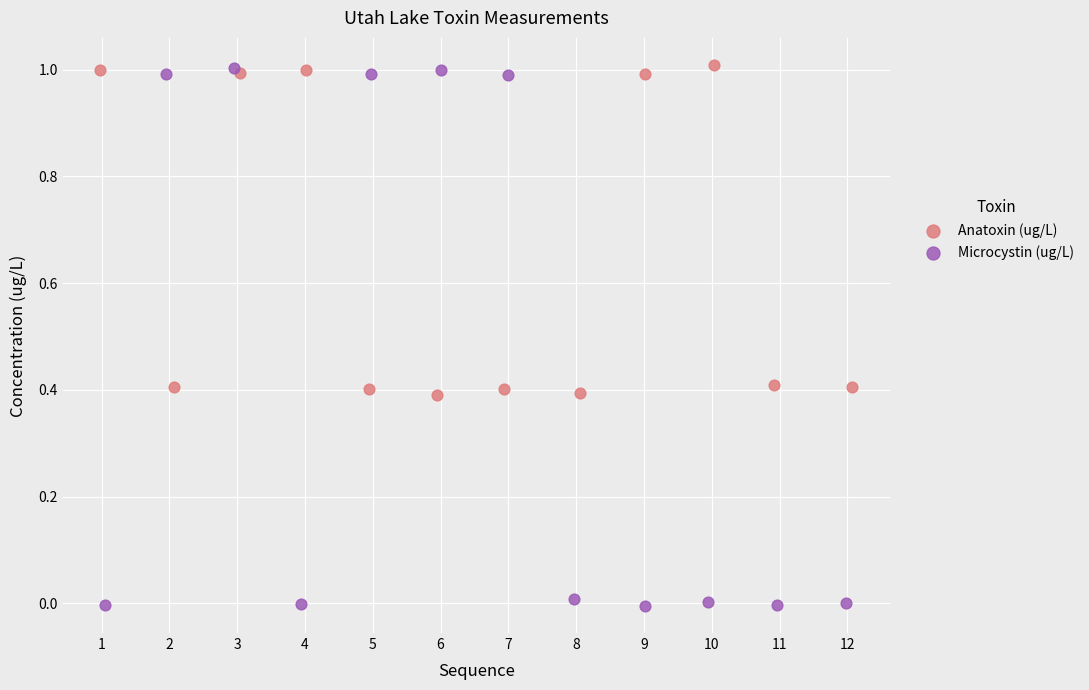

Which series contains the lowest Y value?

Microcystin (ug/L)